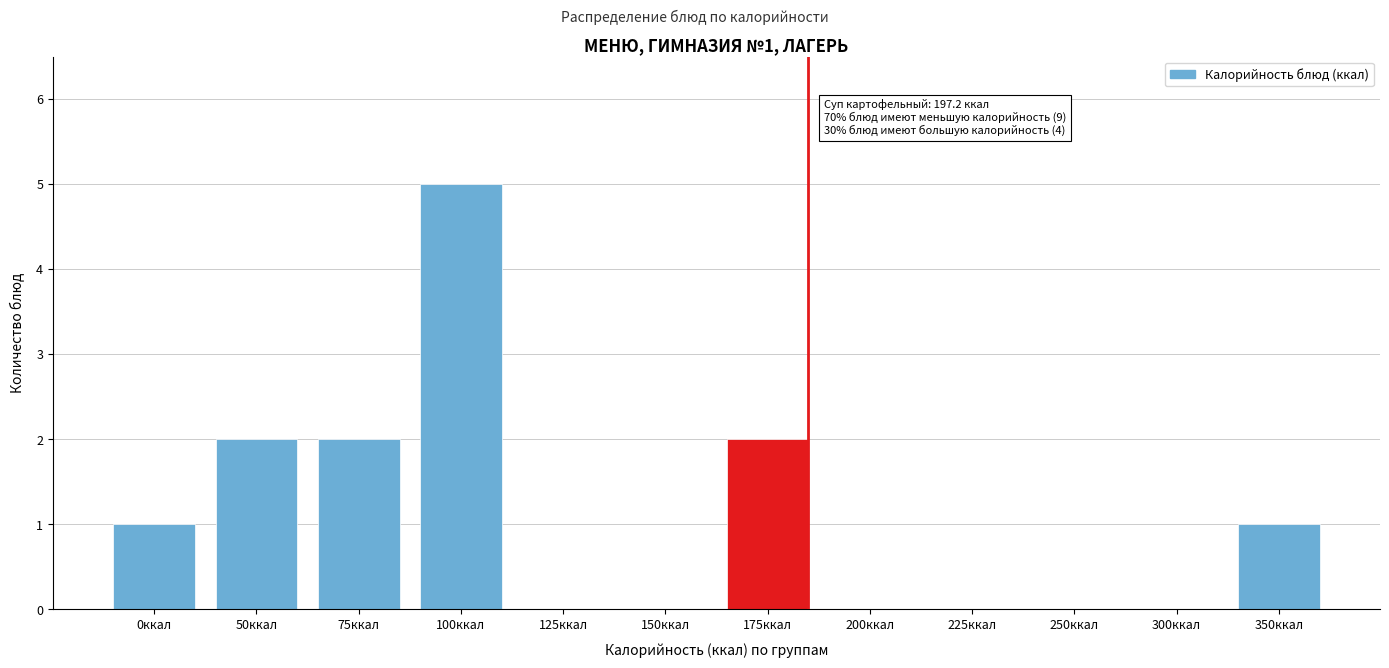

What is the sum of the values at 100ккал and 150ккал?

5